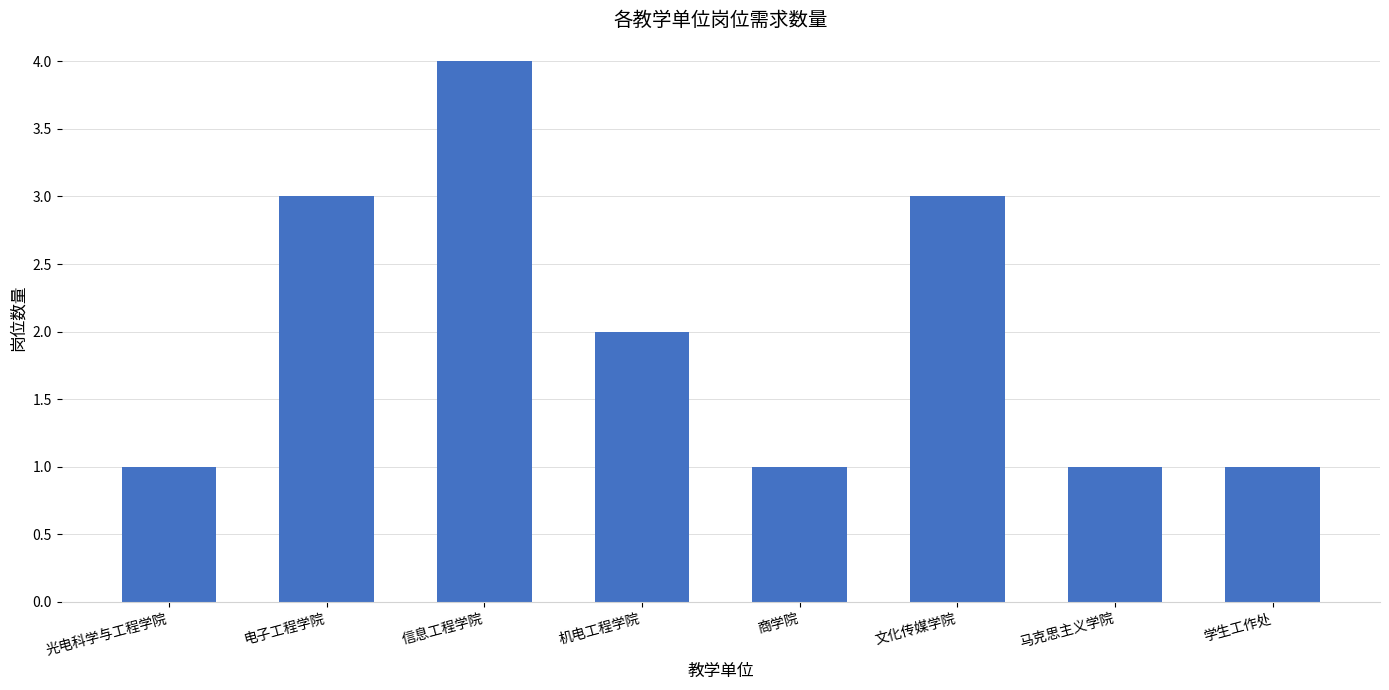

Reading left to right, transcribe all the data shown in this chart.

光电科学与工程学院=1	电子工程学院=3	信息工程学院=4	机电工程学院=2	商学院=1	文化传媒学院=3	马克思主义学院=1	学生工作处=1